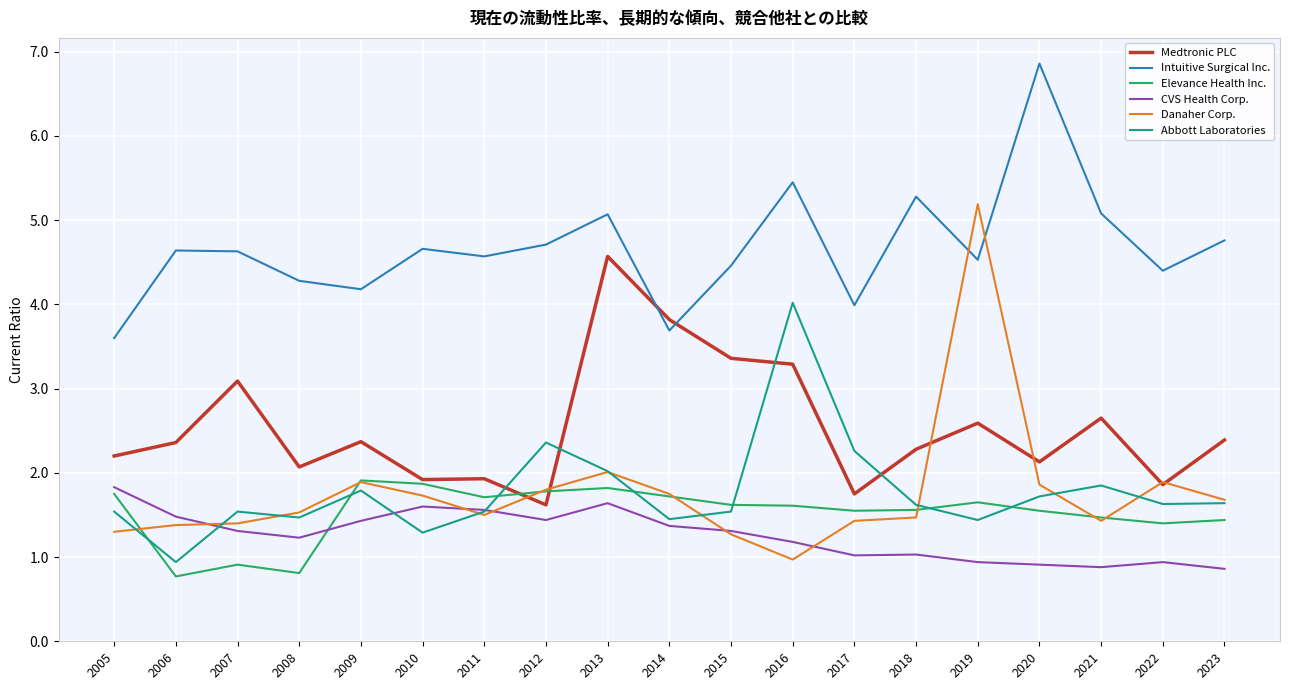

Is it true that Elevance Health Inc. equals 1.6 at 2020?

True